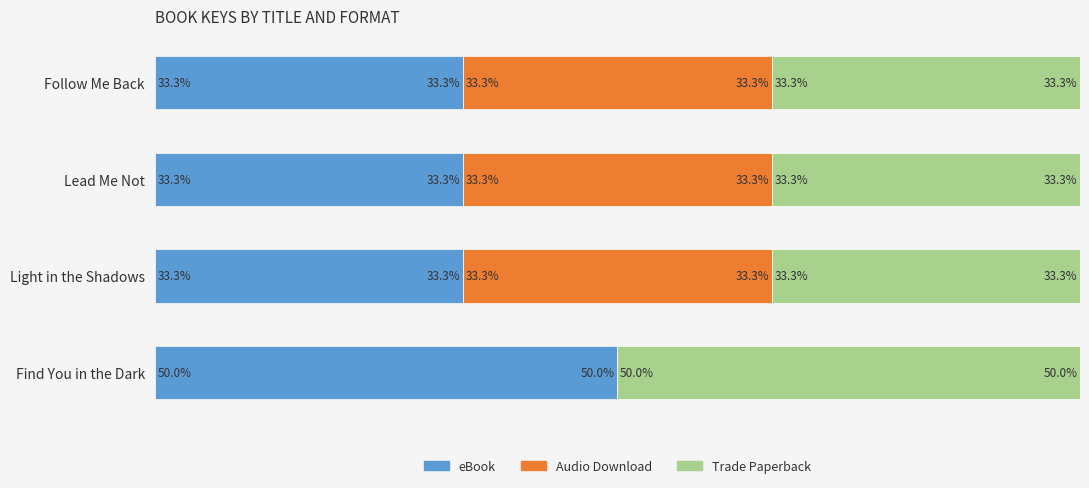

At which label does eBook reach its peak?

Find You in the Dark